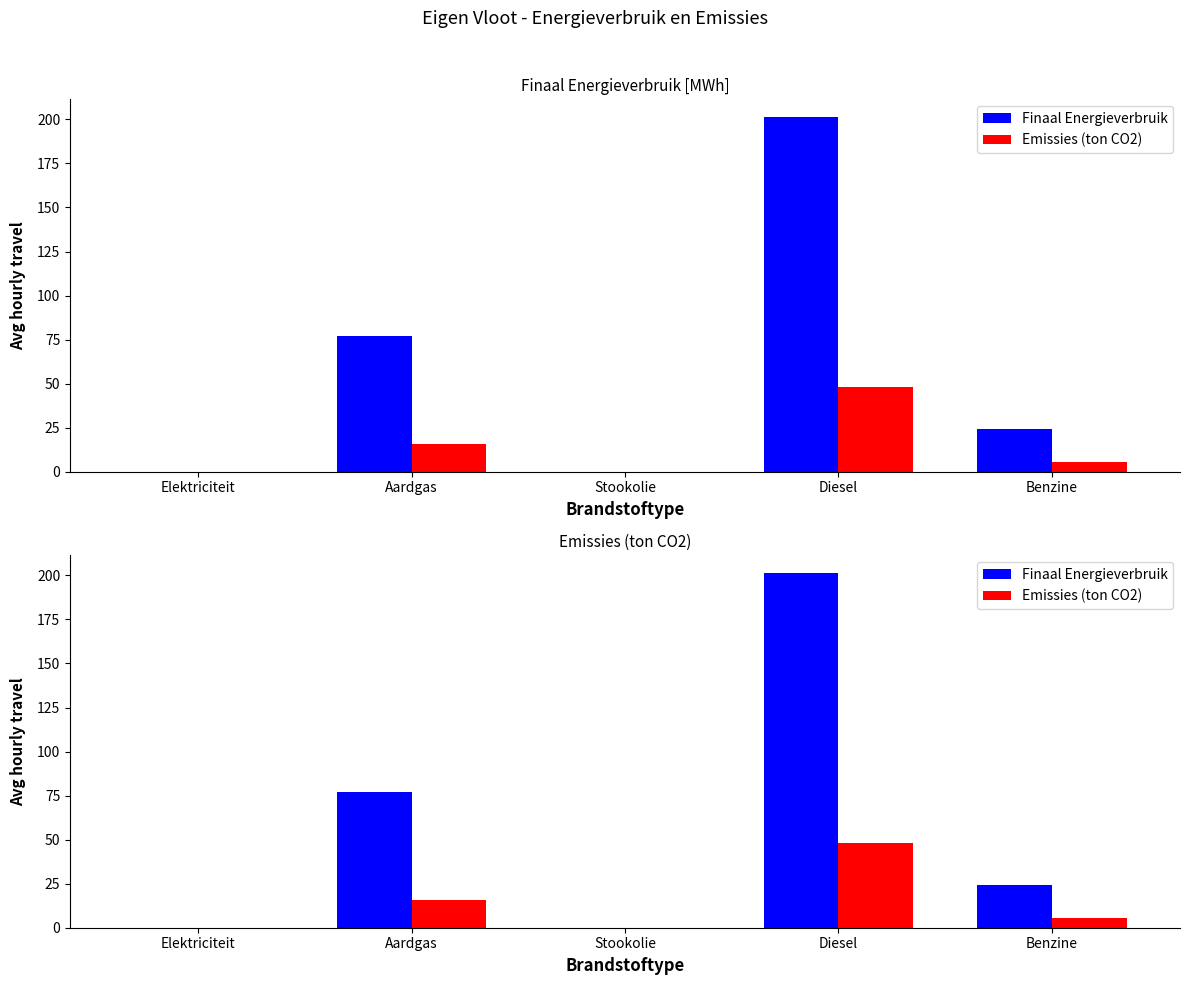

Rank the series by their maximum value, from lowest to highest.

Emissies (ton CO2), Finaal Energieverbruik